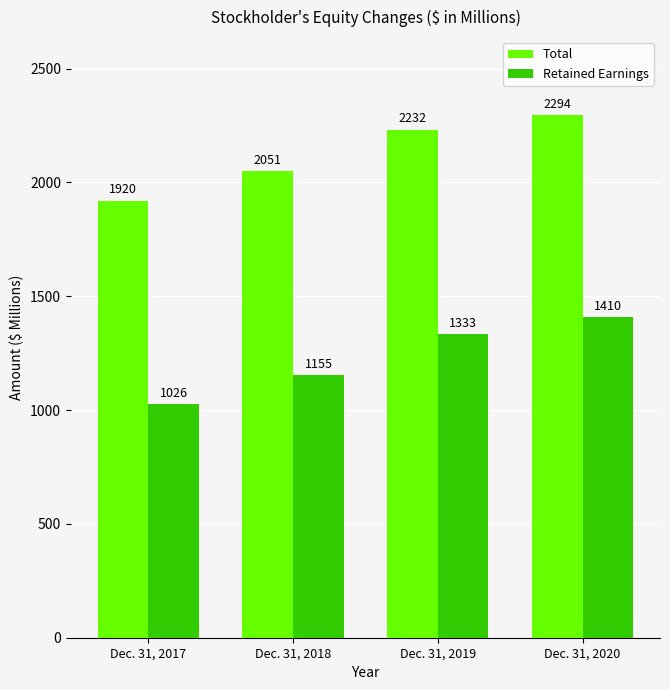

Which series has the largest total across all categories?

Total